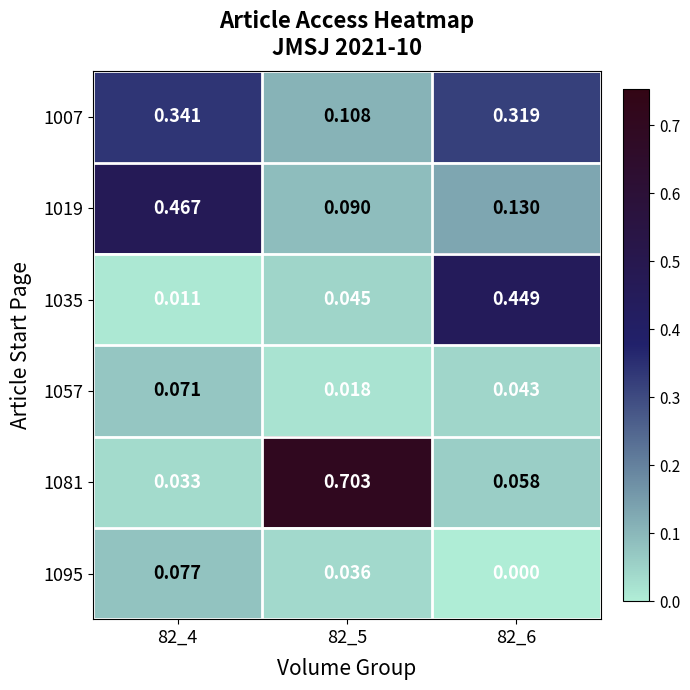

Rank the series by their maximum value, from highest to lowest.

1081, 1019, 1035, 1007, 1095, 1057